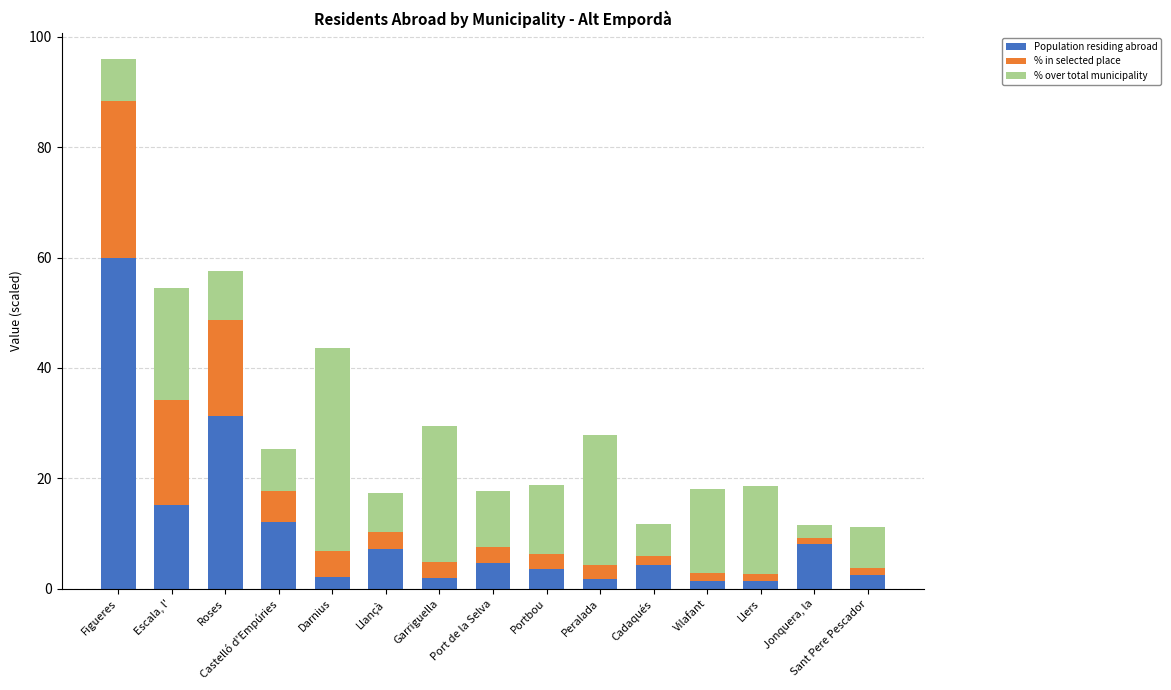

Where is Population residing abroad nearest to the value 30?

Roses